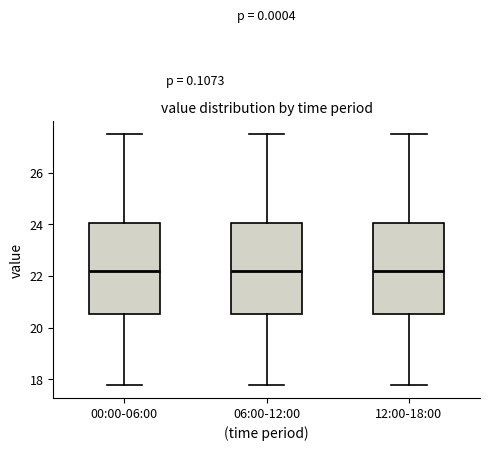

Reading left to right, transcribe this box plot: for each box, give where its median line is, the range the box spans, and where its two whiskers end, as read against the y-axis. The values are not printed on the chart, so give them approximately, as read against the axis.

00:00-06:00: median 22.2, box 20.6 to 24.0, whiskers 17.8 to 27.6
06:00-12:00: median 22.2, box 20.6 to 24.0, whiskers 17.8 to 27.6
12:00-18:00: median 22.2, box 20.6 to 24.0, whiskers 17.8 to 27.6